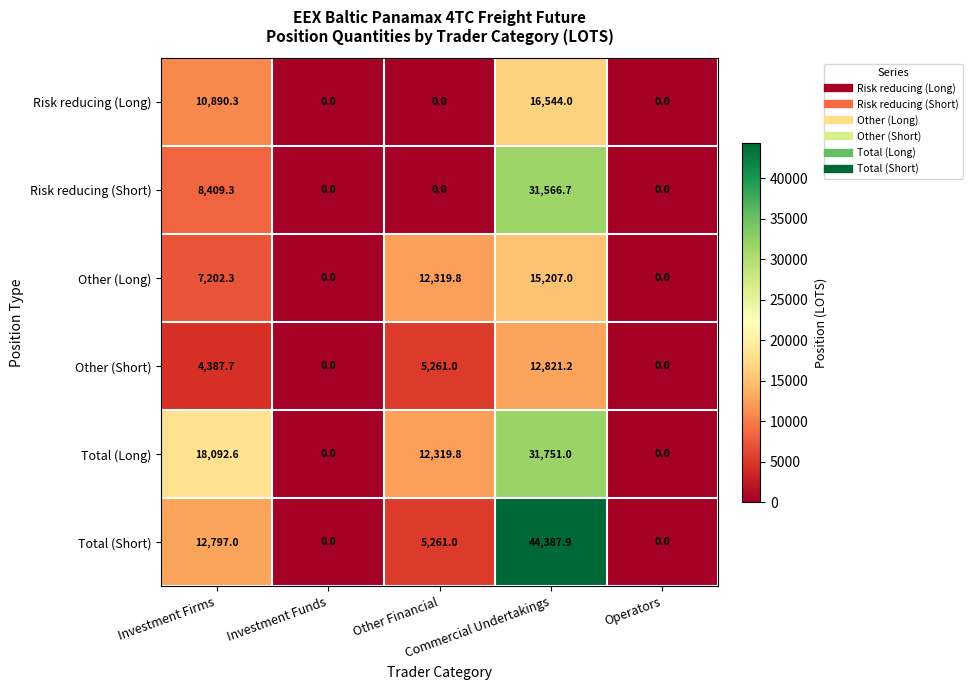

Which series has the largest total across all categories?

Total (Short)